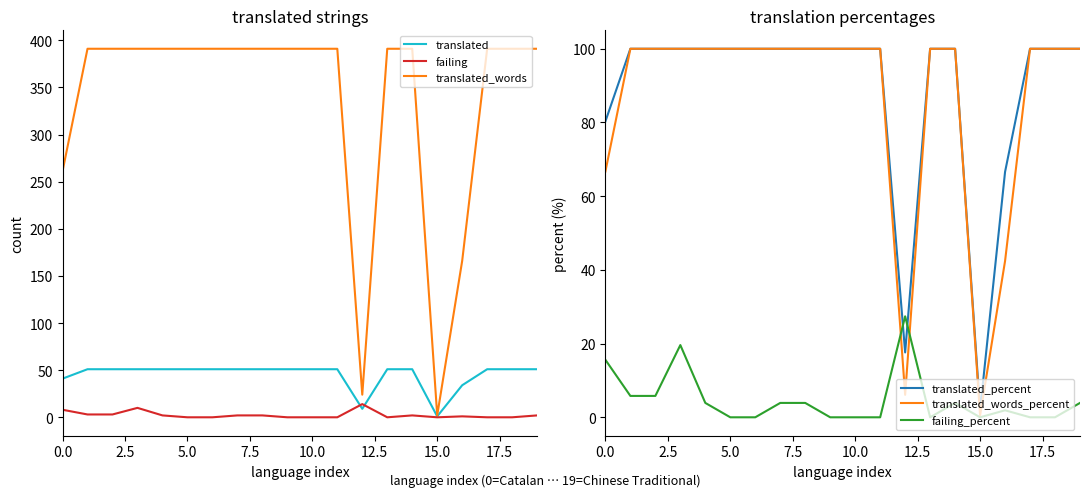

At 18, list the series in order from largest to smallest.

translated_words, translated_percent, translated_words_percent, translated, failing, failing_percent